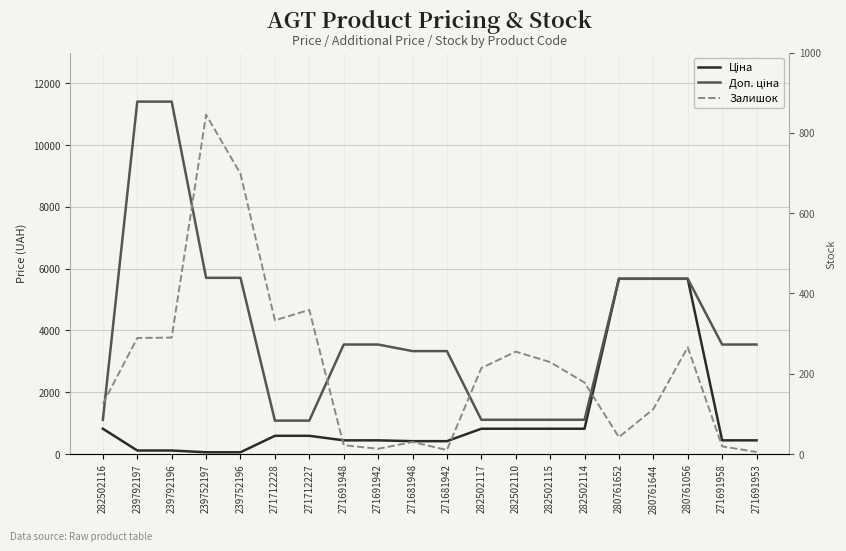

True or false: Залишок has more than 0 points higher than both neighbors.

True